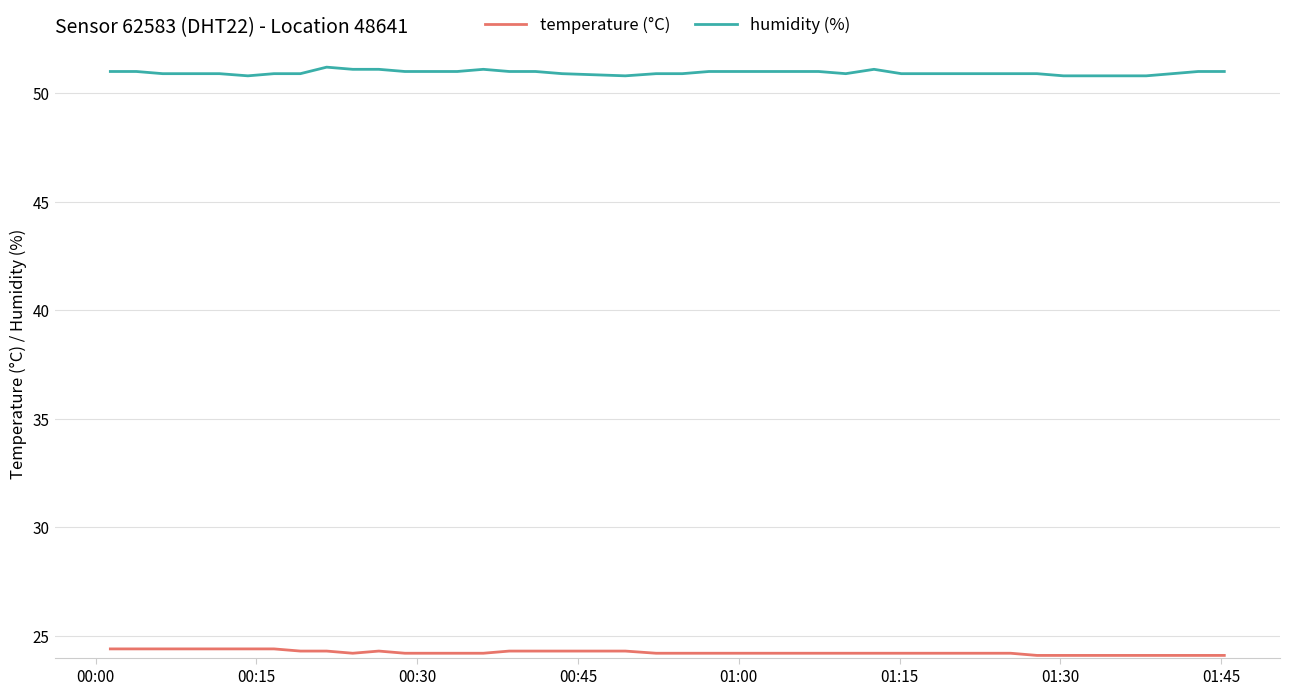

Which series has the largest total across all categories?

humidity (%)